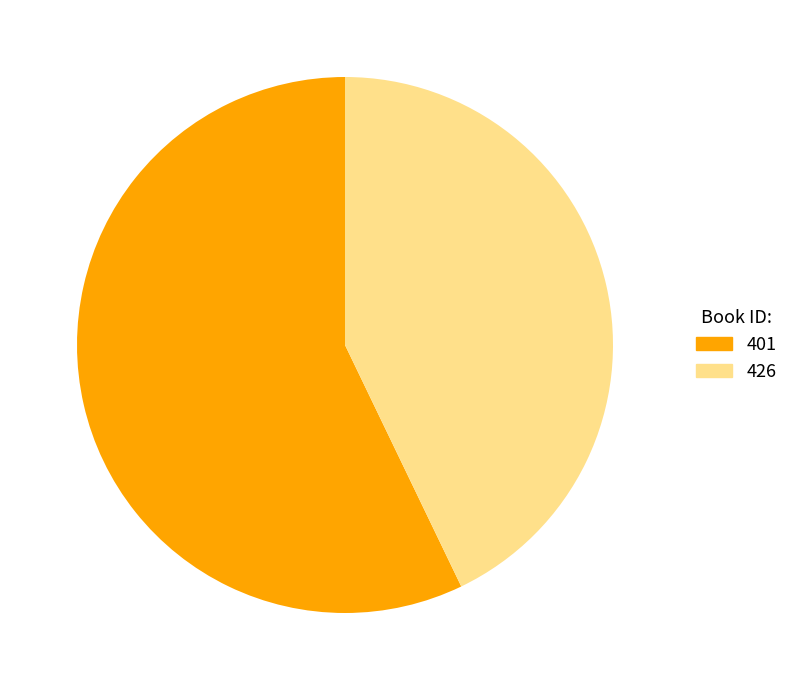

Which has a higher value, 401 or 426?

401